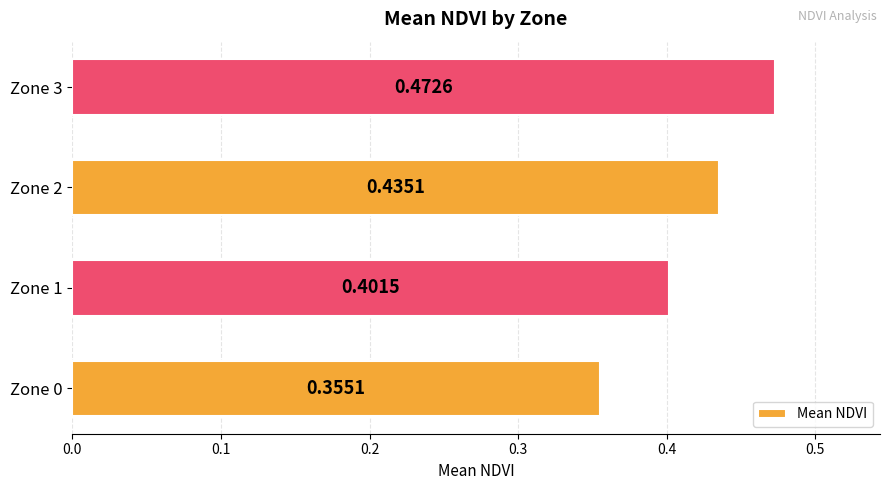

What is the sum of all values?

1.7